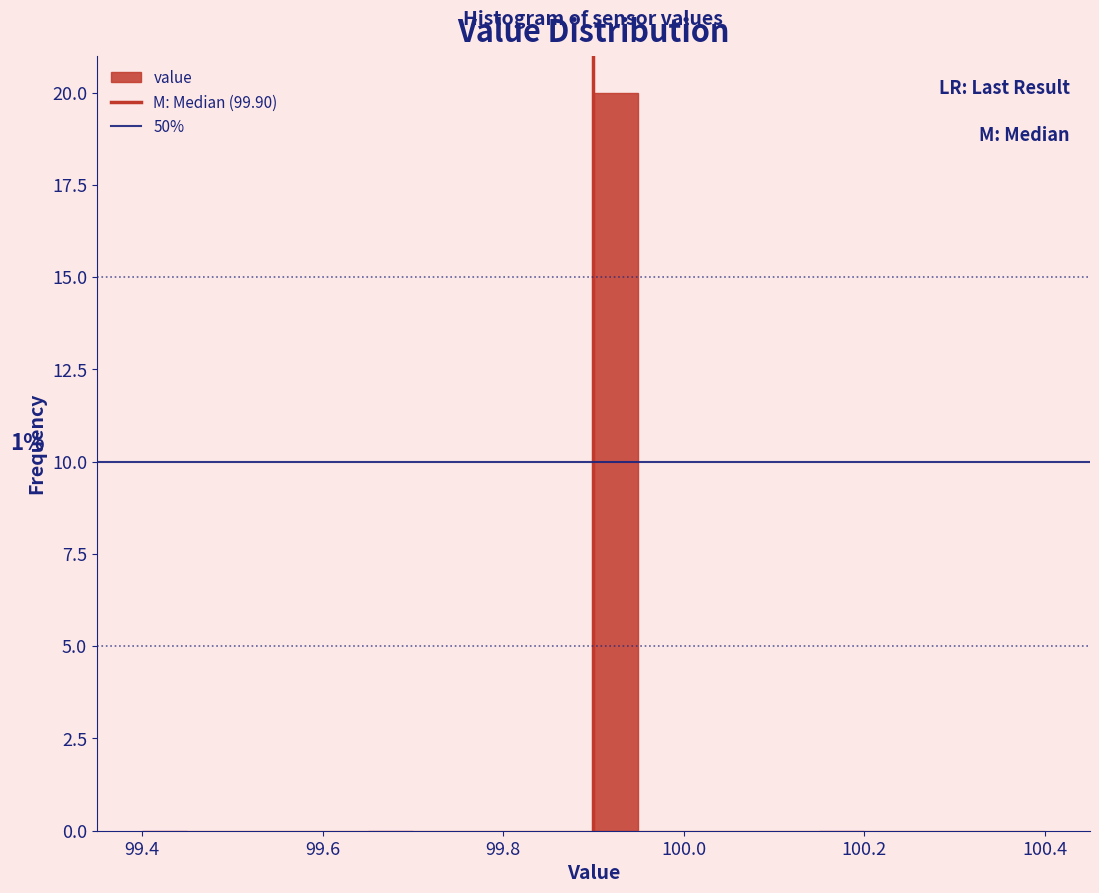

Read against the x-axis, roughly where is the centre of the tallest bar?

99.92